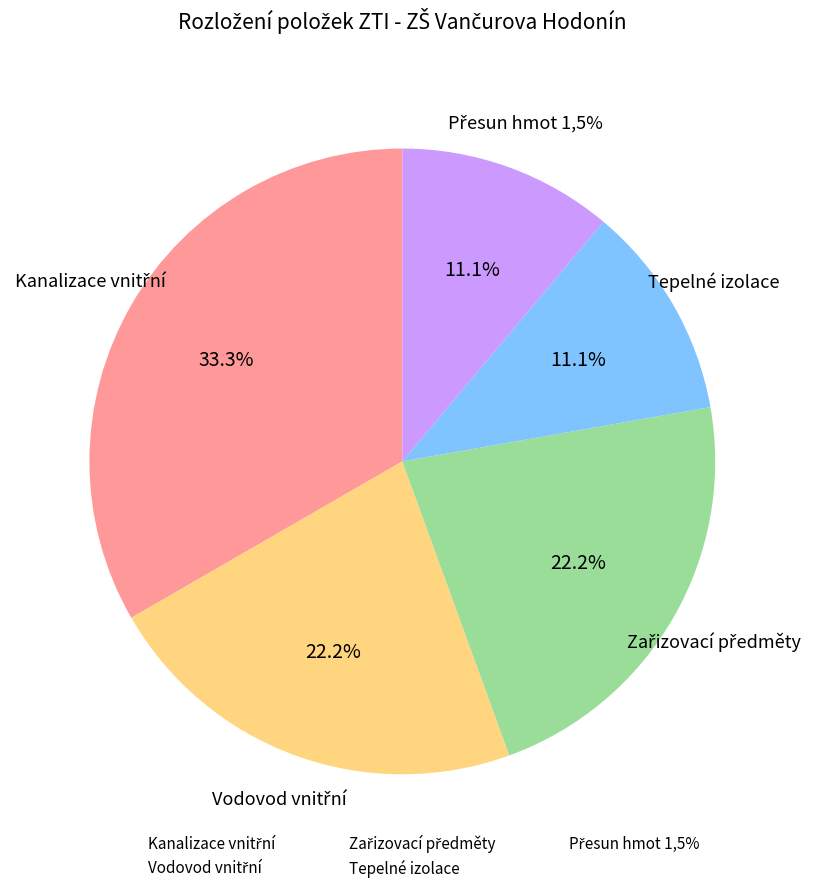

What is the largest slice in the pie chart?

Kanalizace vnitřní